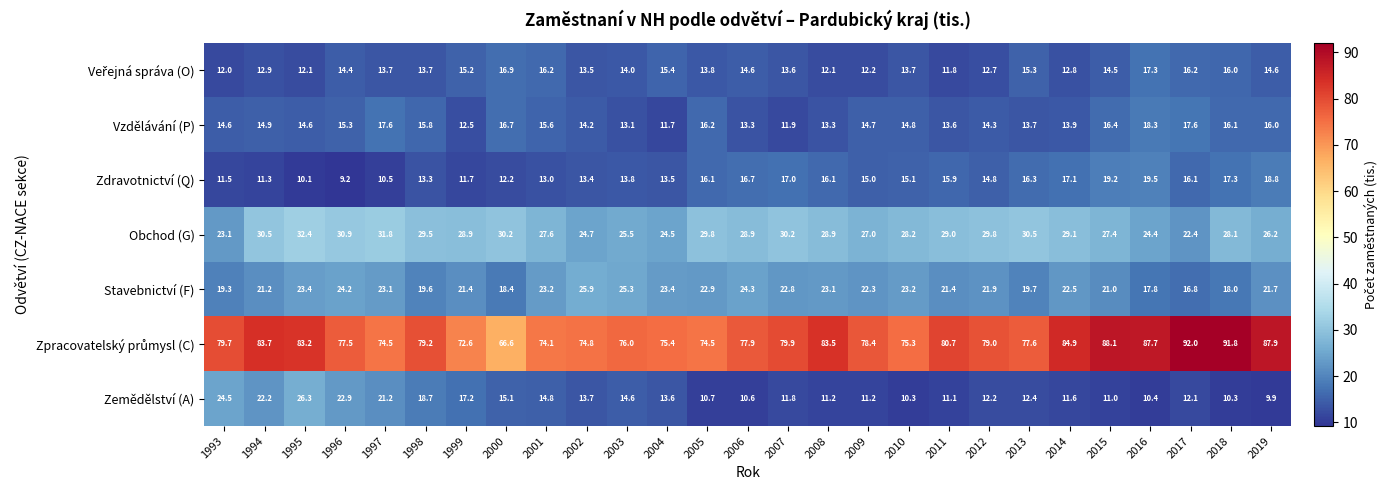

What is the spread (max minus min) of values at 2006?

67.3